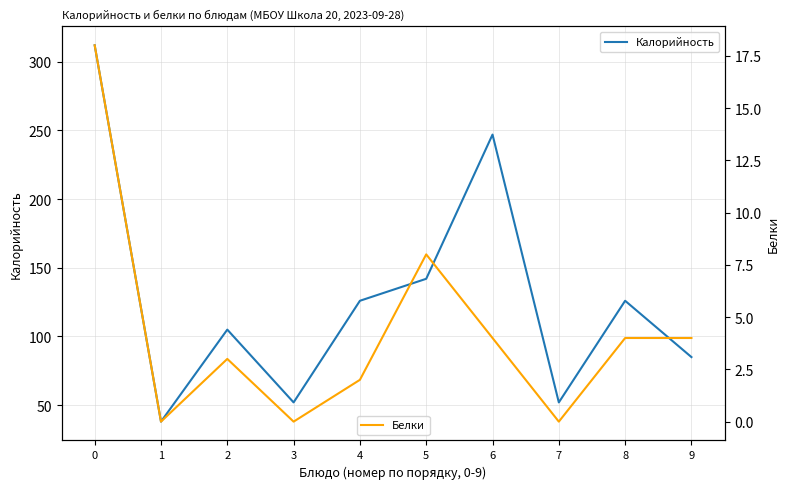

What is the value of the Калорийность point at the 9th from the left?

126